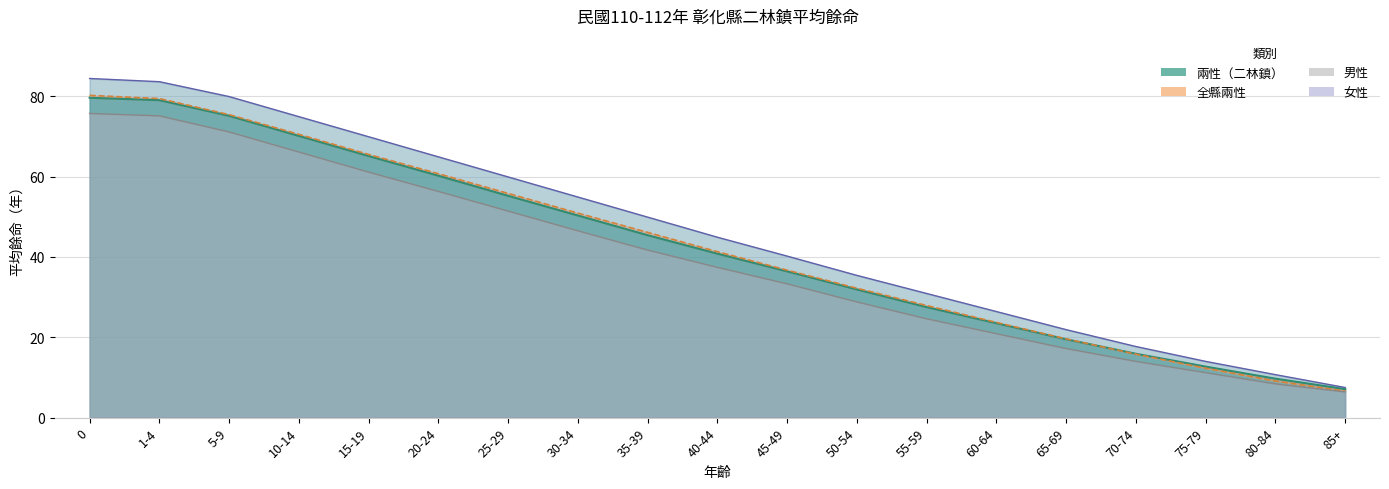

How many intersections are there between 兩性 and 全縣兩性?

1